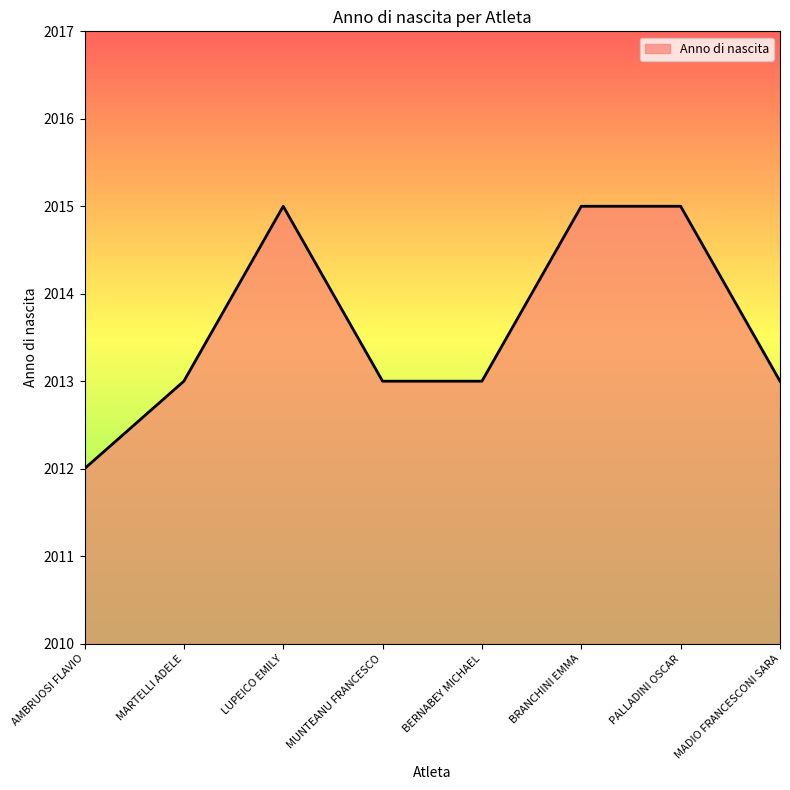

Reading right to left, list all the values displayed in this chart.

MADIO FRANCESCONI SARA=2013	PALLADINI OSCAR=2015	BRANCHINI EMMA=2015	BERNABEY MICHAEL=2013	MUNTEANU FRANCESCO=2013	LUPEICO EMILY=2015	MARTELLI ADELE=2013	AMBRUOSI FLAVIO=2012